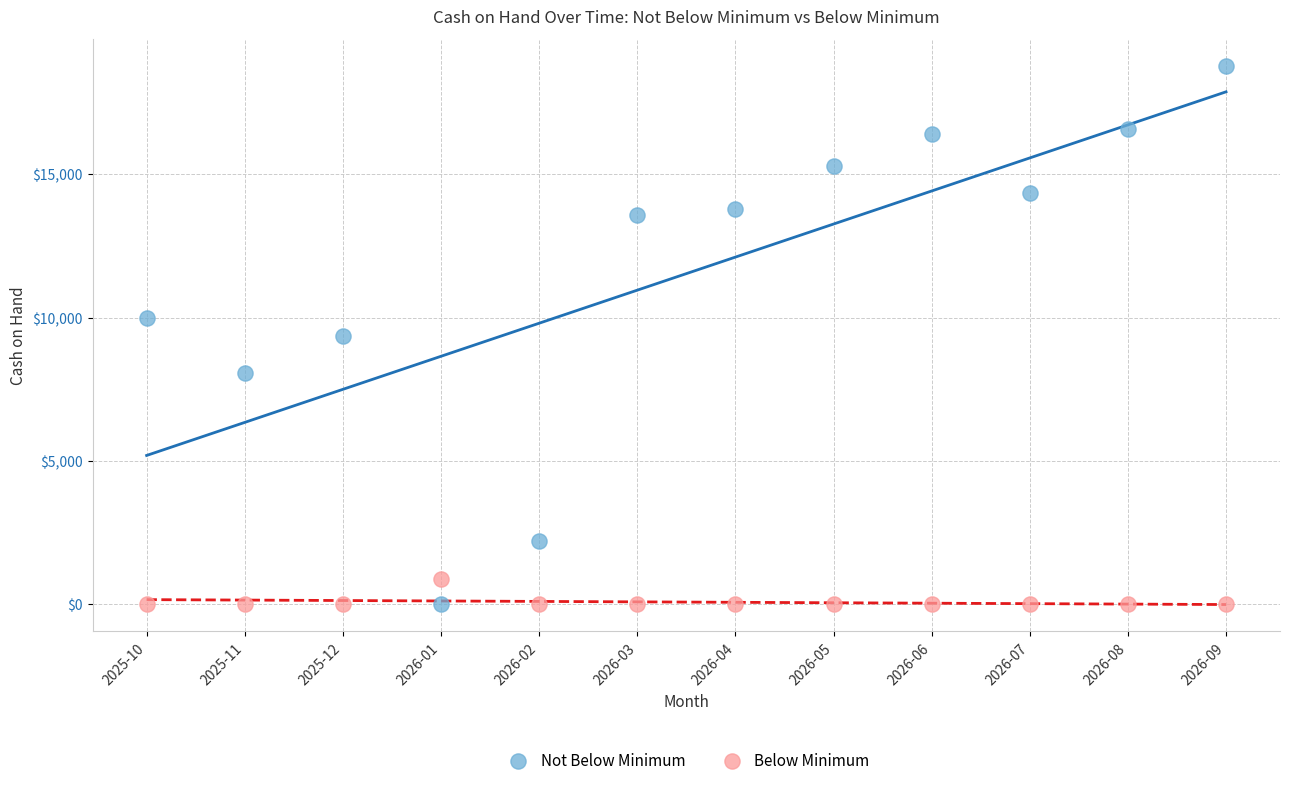

Which series reaches the maximum Y coordinate?

Not Below Minimum